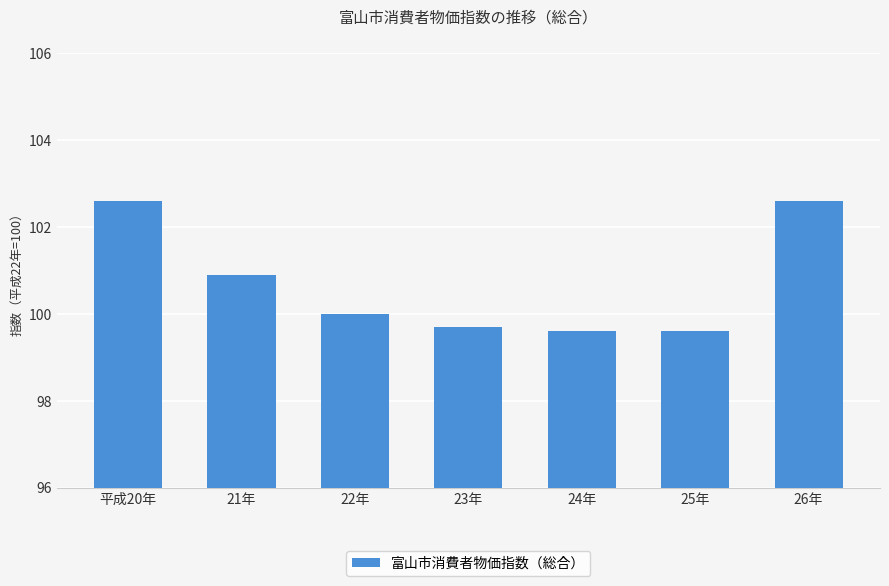

What is the difference between the maximum and minimum values?

3.0